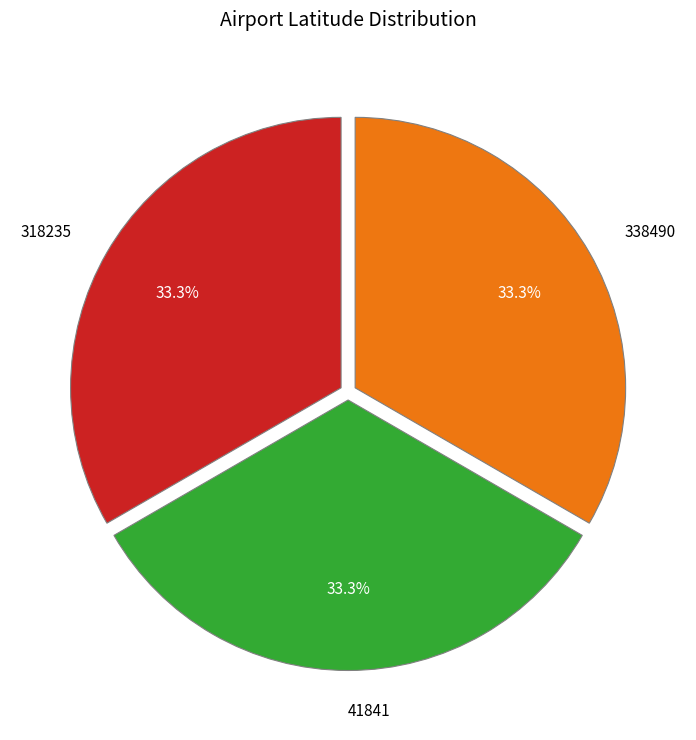

What percentage is the 41841 slice, to the nearest percent?

33%